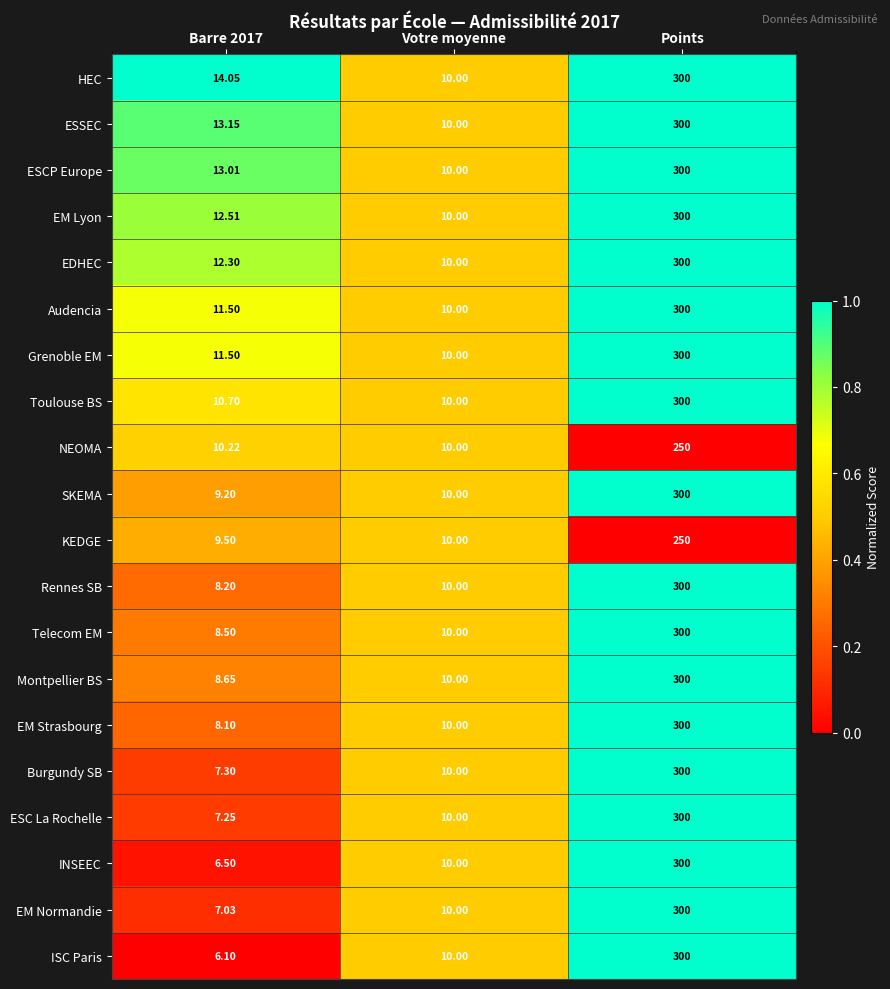

Is the value of EDHEC at Votre moyenne greater than the value of ESCP Europe at Points?

No